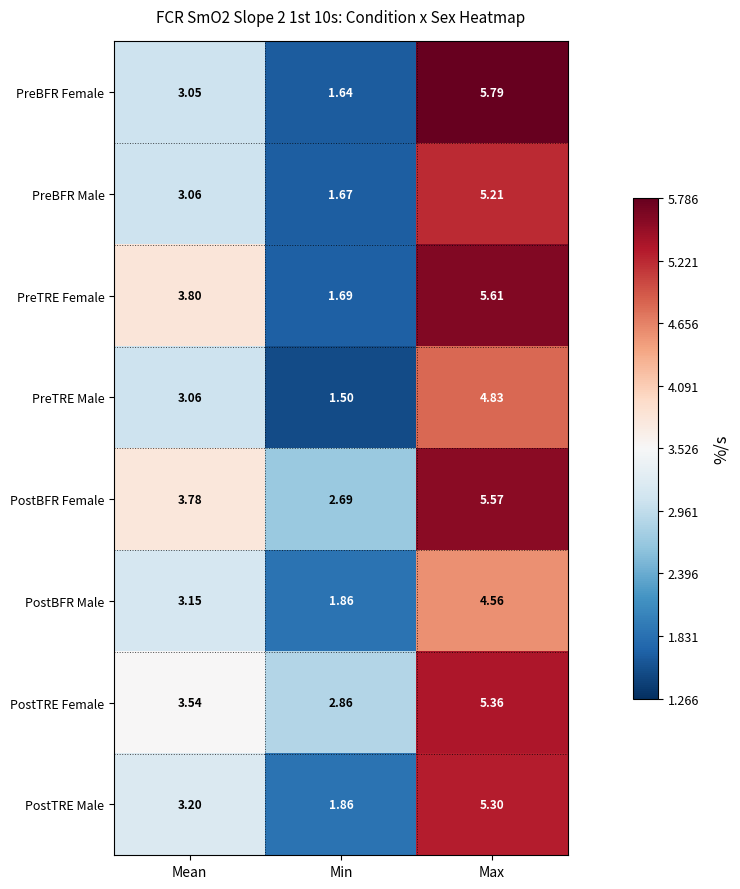

At which category is the sum across all series the highest?

Max